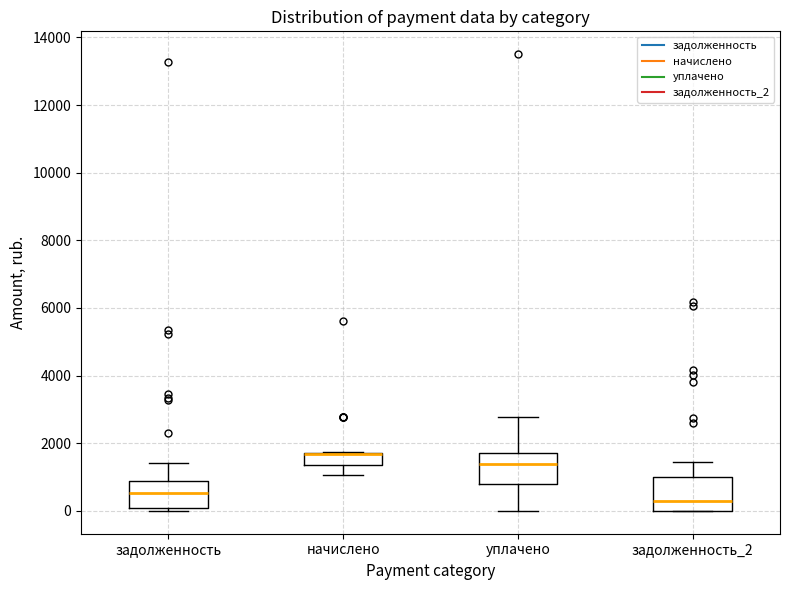

Where does the upper whisker of the box for задолженность end on the y-axis? The values are not printed on the chart, so give them approximately, as read against the axis.

1400